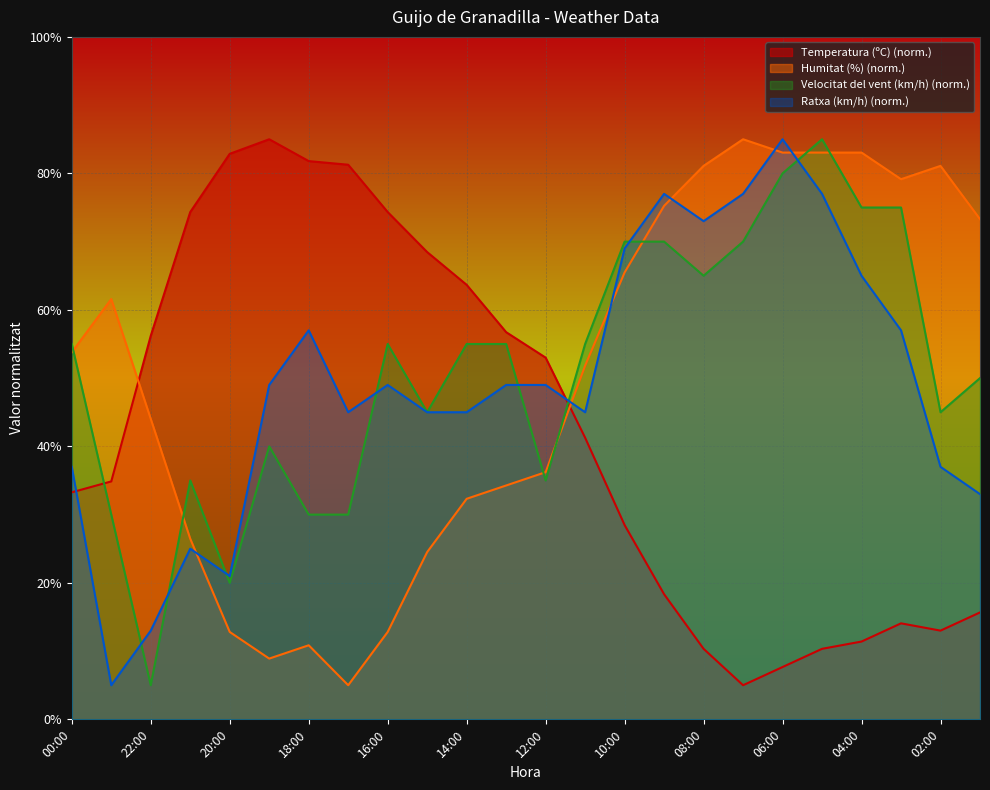

What is the sum of all Ratxa (km/h) values?

1184.0